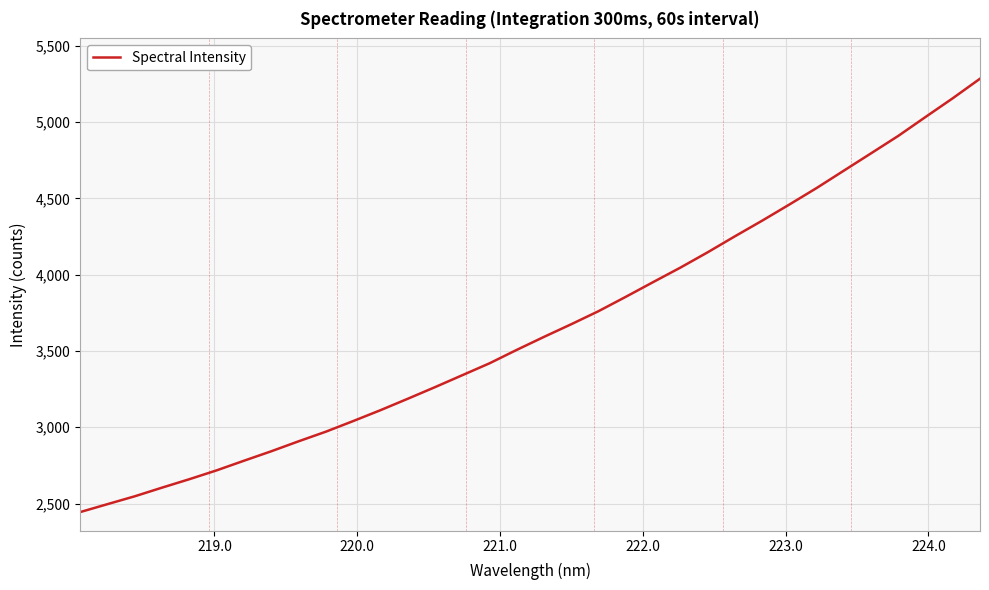

What is the greatest value displayed?

5285.3